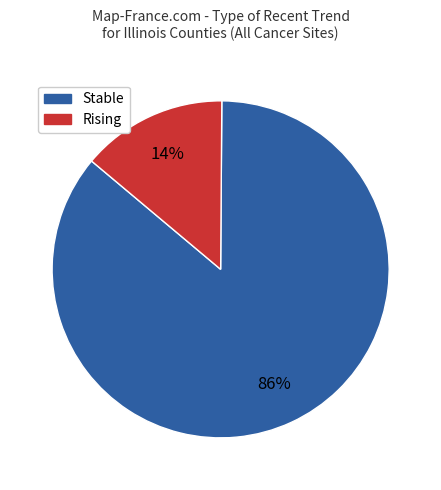

Combined, do Stable and Rising account for over 50%?

Yes